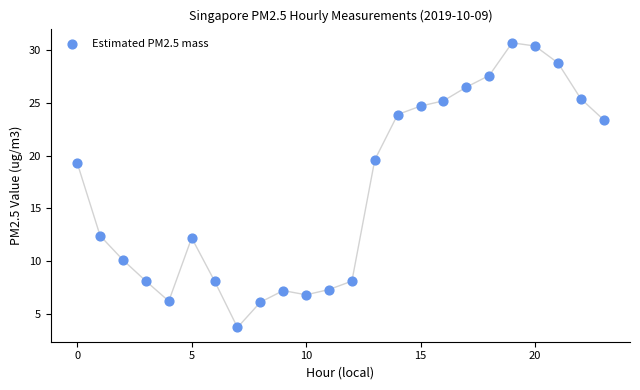

What Y value in the scatter plot is closest to 17?

19.3